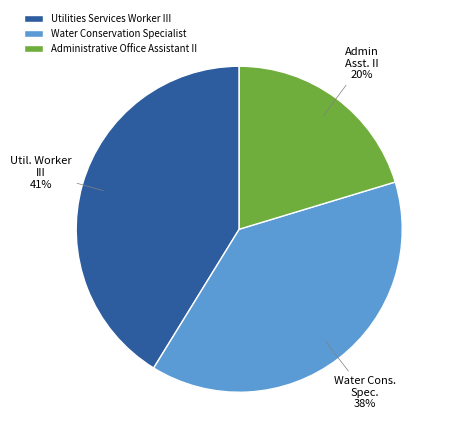

Does Water Conservation Specialist represent more than half of the total?

No